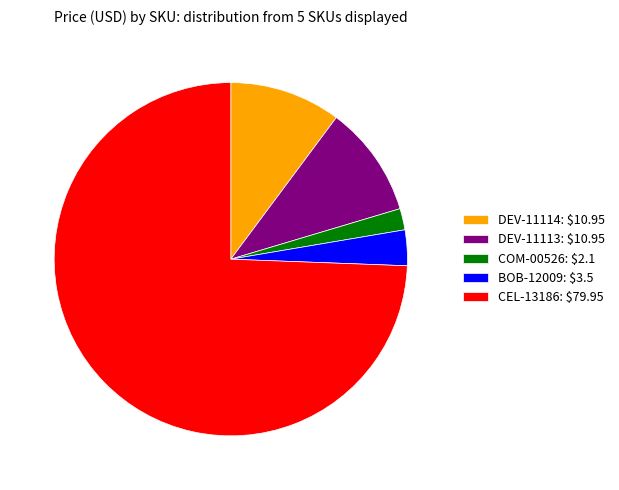

The DEV-11113: $10.95 slice represents 1% of the pie. True or false?

False